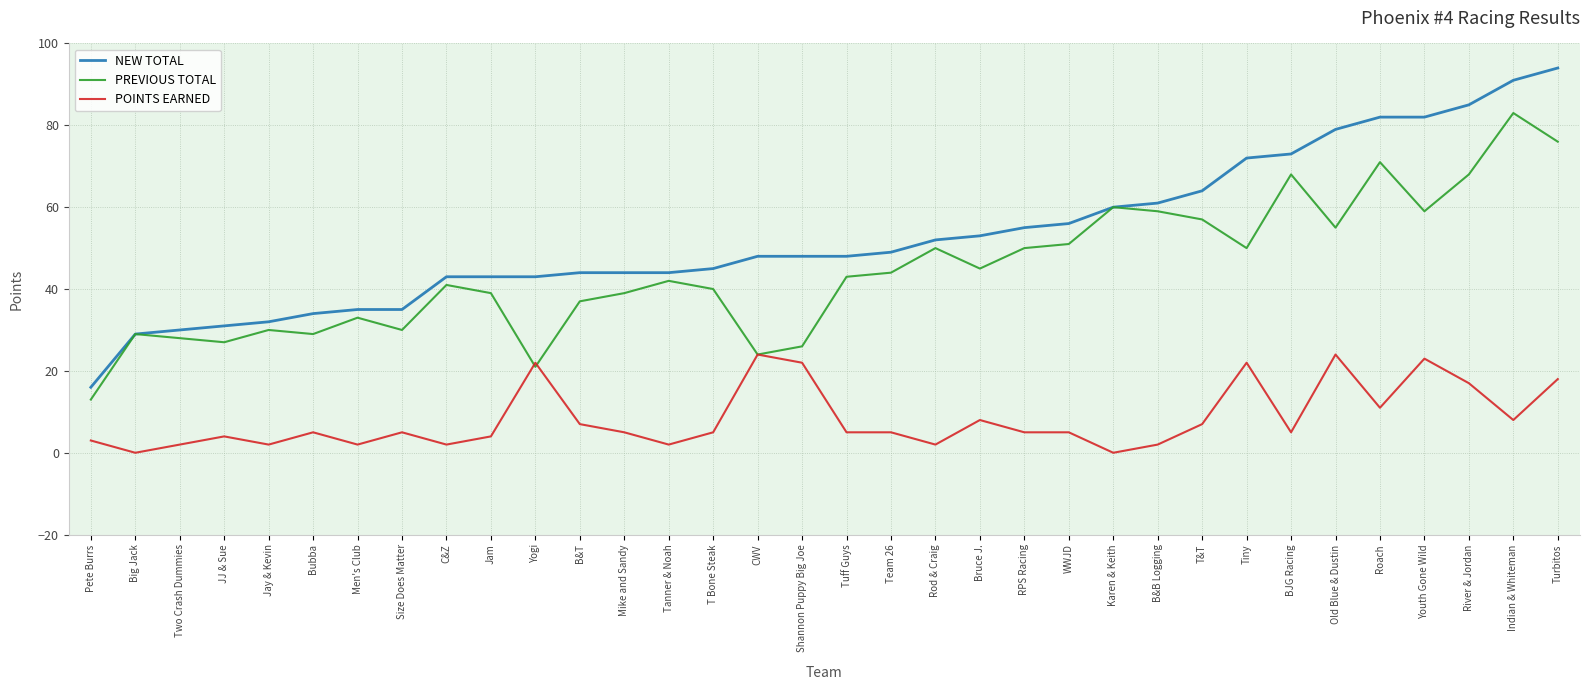

Which series changed the most between Pete Burrs and Tiny?

NEW TOTAL